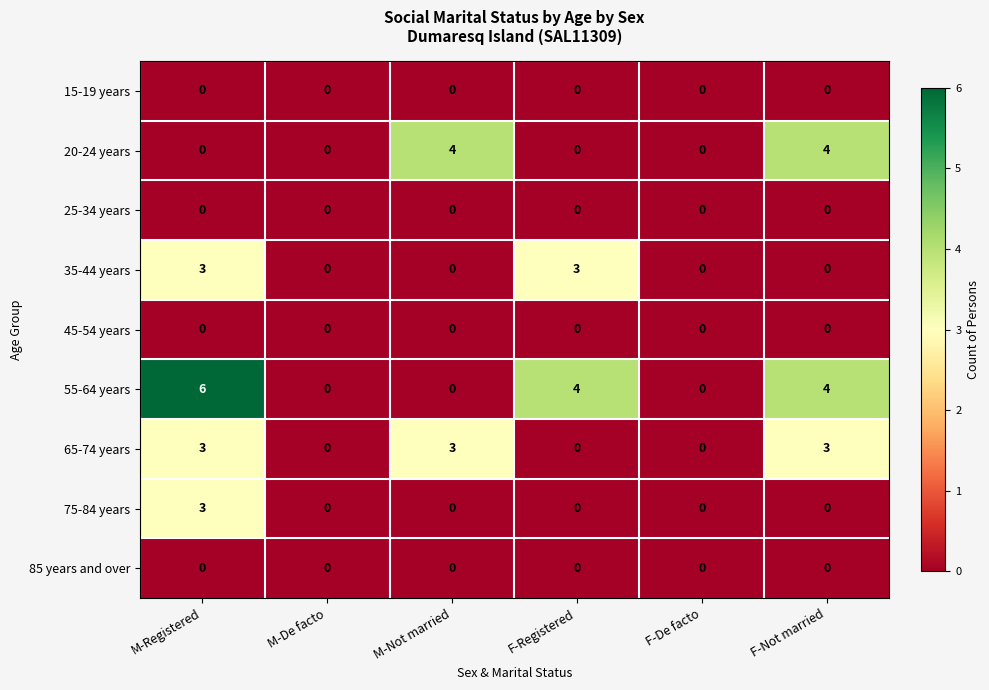

True or false: 35-44 years has a value of 0 at F-De facto.

True